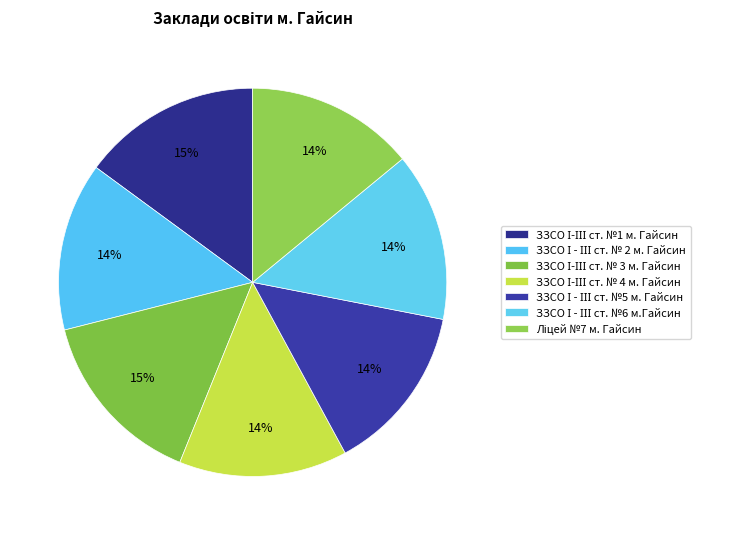

Does Ліцей №7 м. Гайсин represent more than half of the total?

No